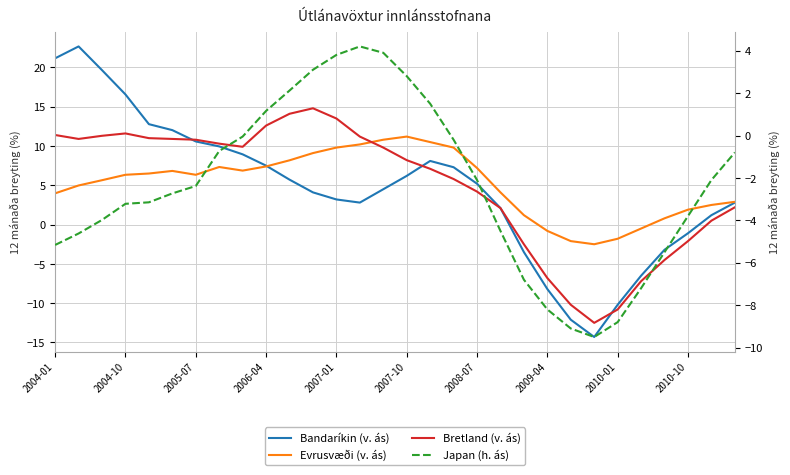

The Japan (h. ás) series shows -15.2 at 22. True or false?

False